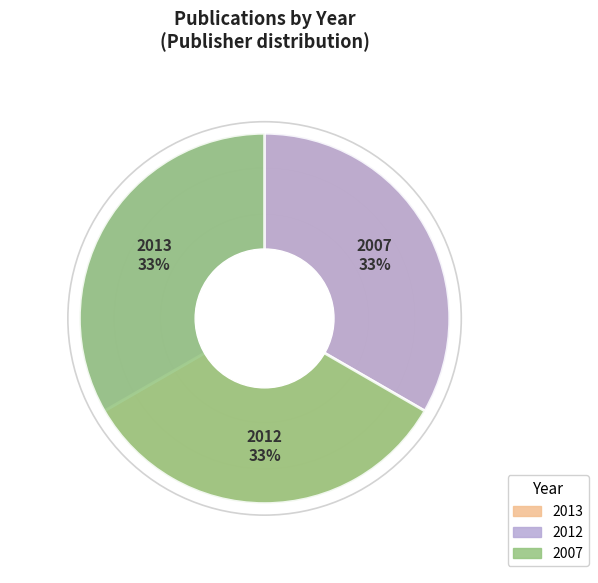

Approximately how many times larger is the value at 2007 compared to 2013?

1.0